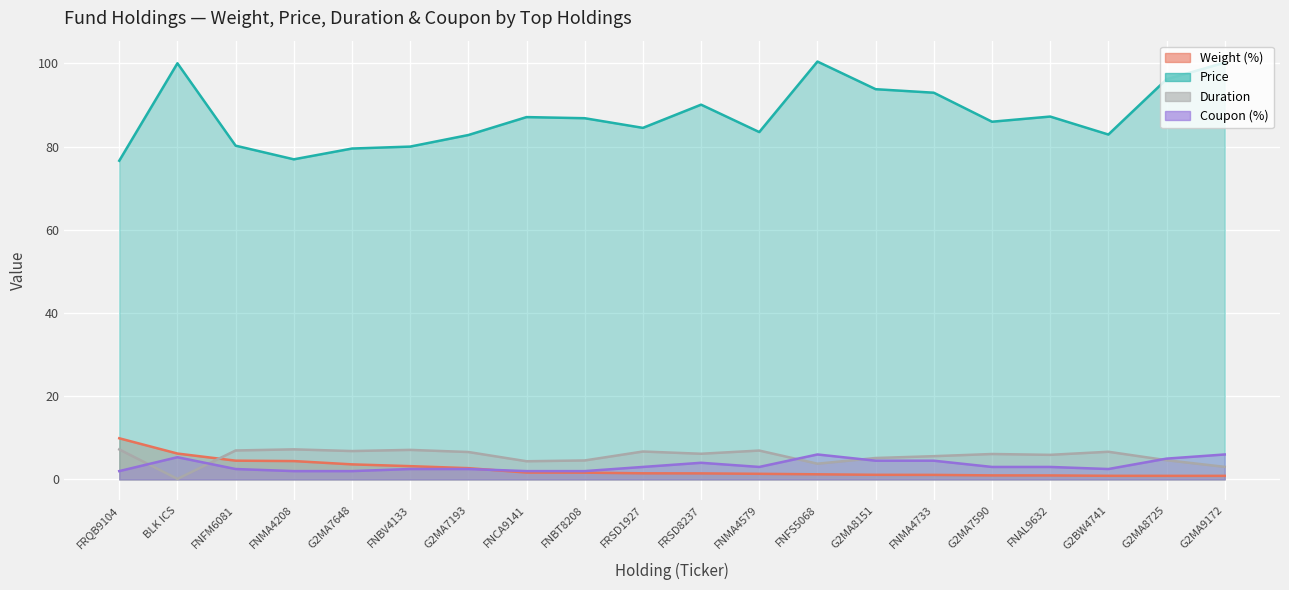

What is the label of the 15th point from the right?

FNBV4133